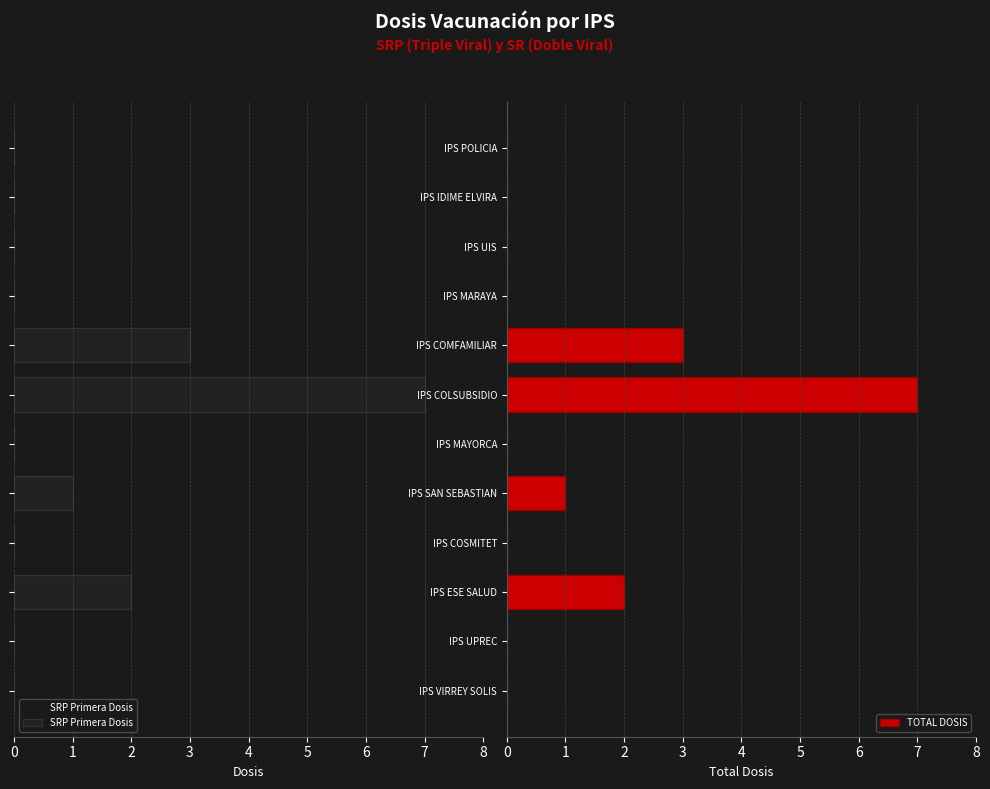

True or false: TOTAL DOSIS has a value of -5 at IPS UIS.

False